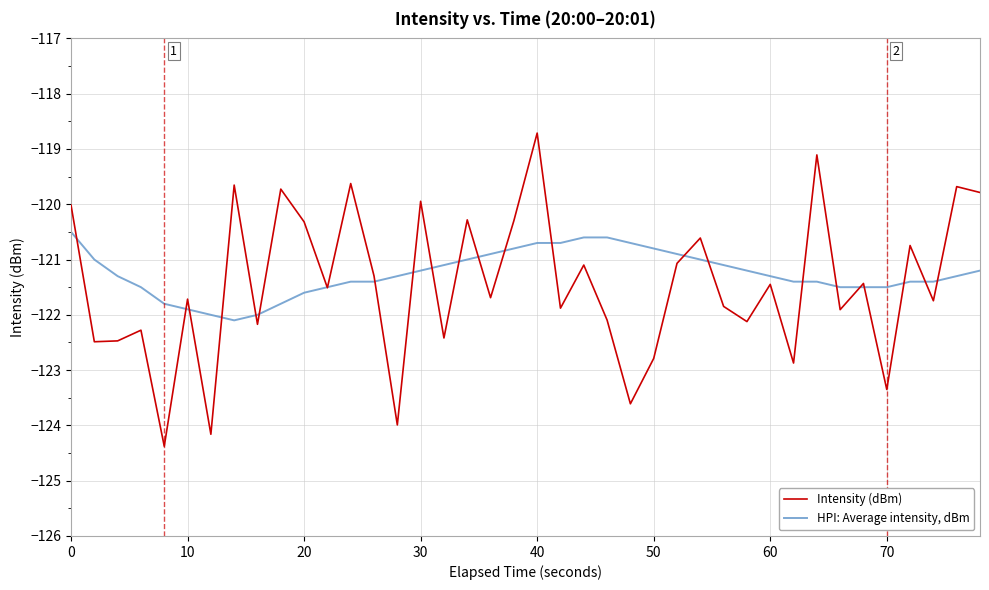

Rank the series by their maximum value, from lowest to highest.

HPI: Average intensity, dBm, Intensity (dBm)